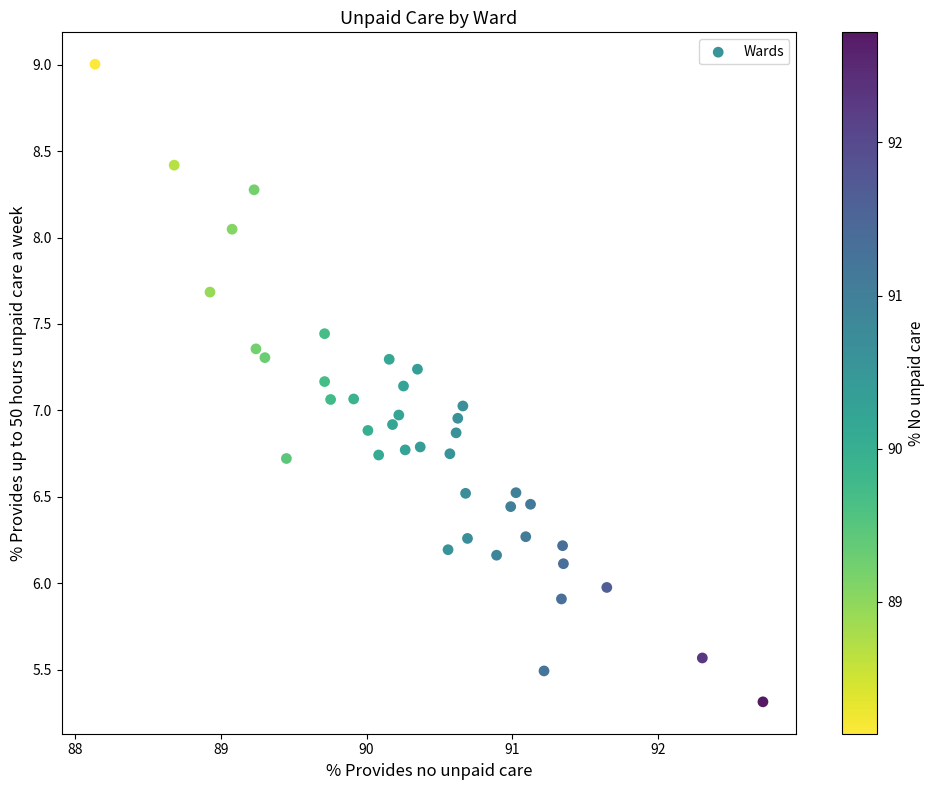

What is the range of X values (max minus min)?

4.6